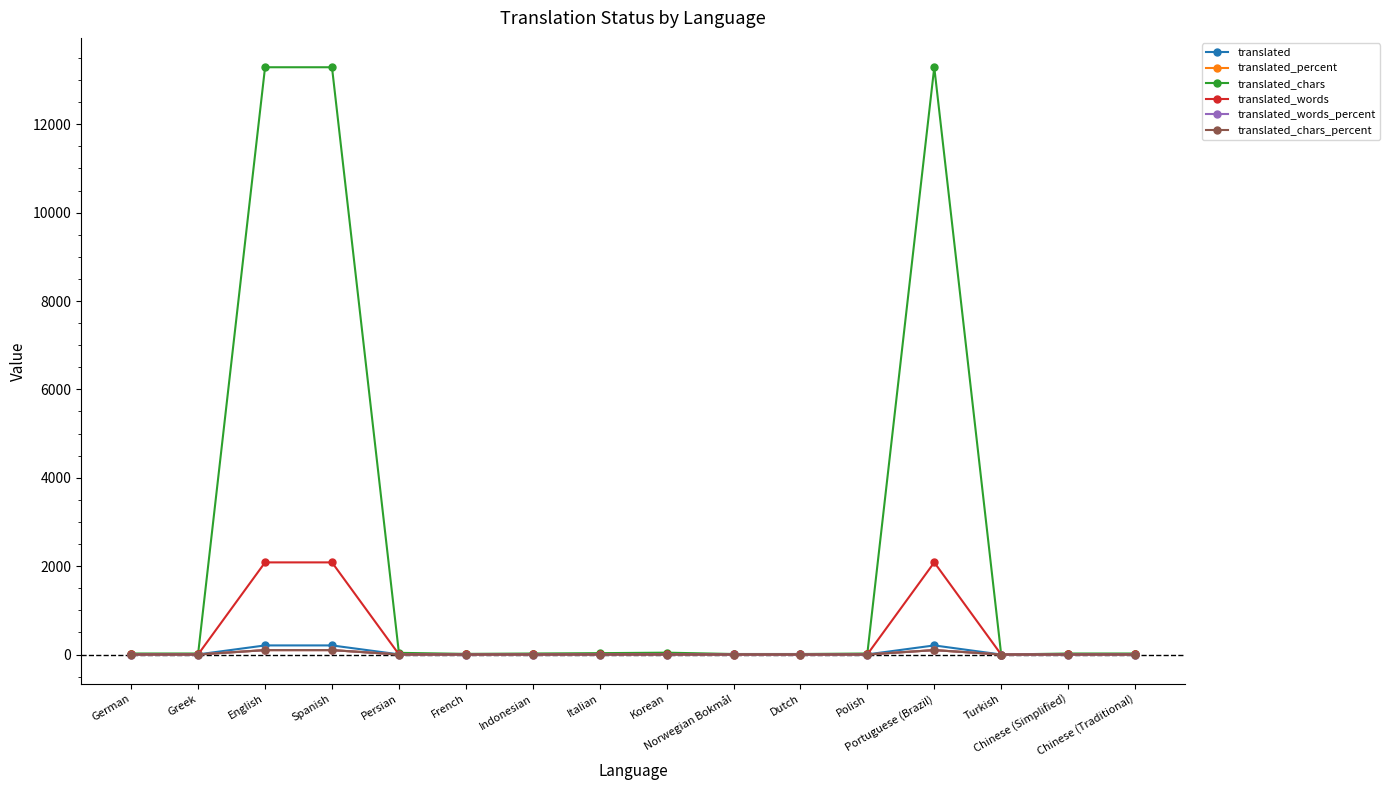

What is the label of the 1st point from the right?

Chinese (Traditional)